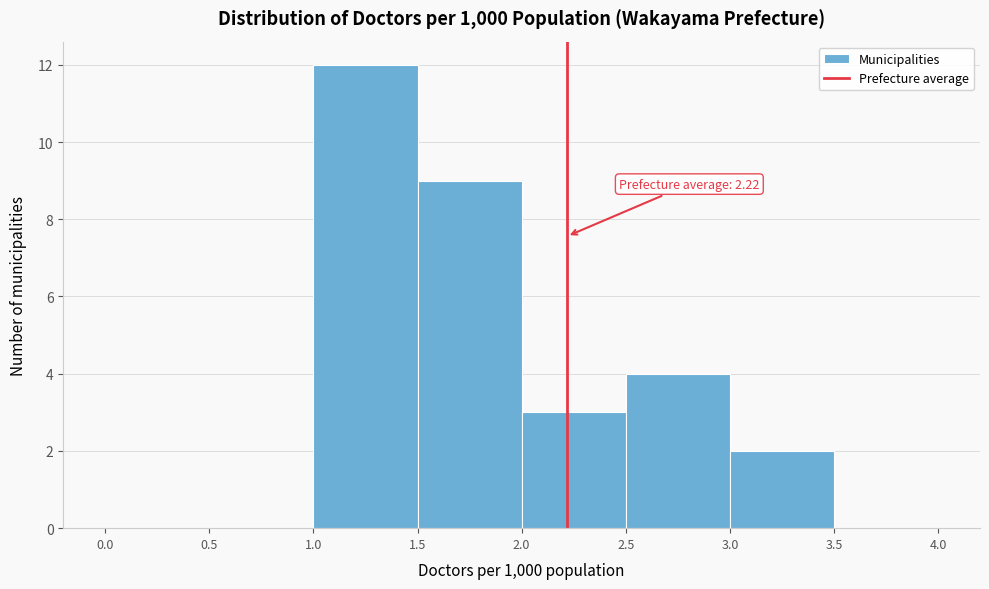

Which range on the x-axis has the tallest bar?

1.0 to 1.5